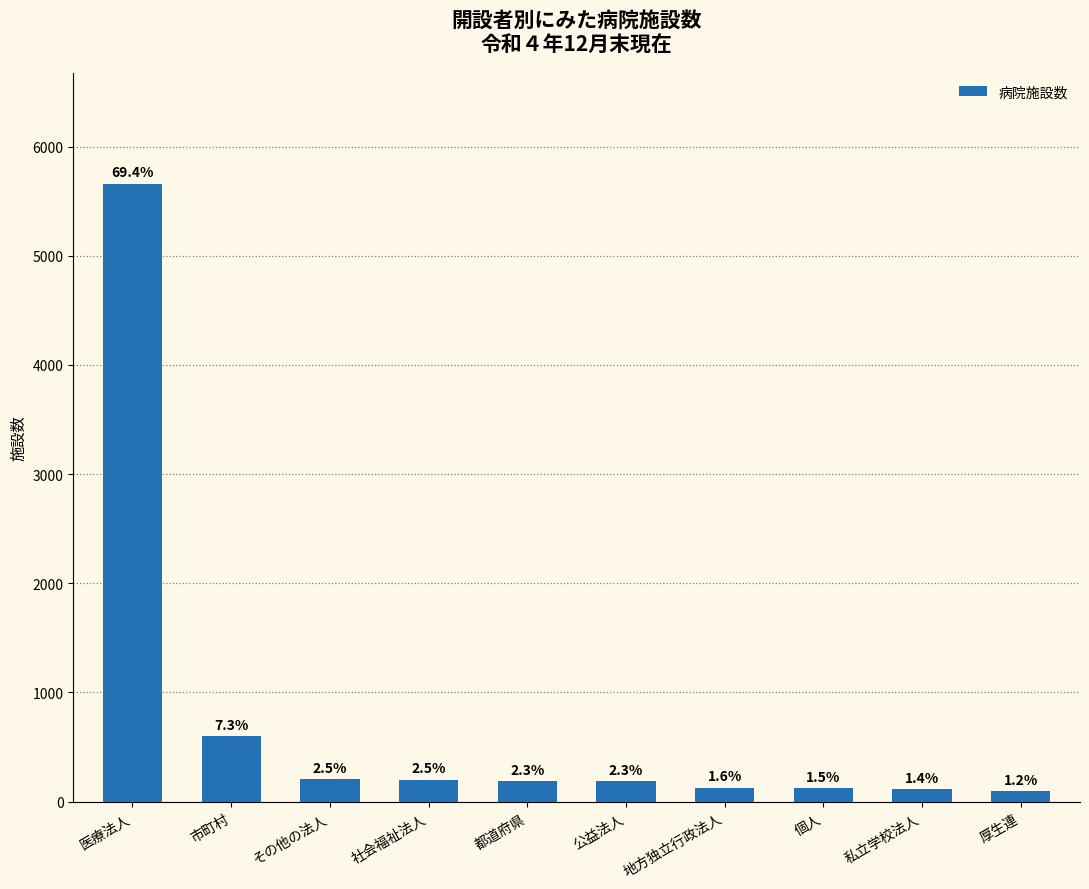

Does the chart contain any negative values?

No